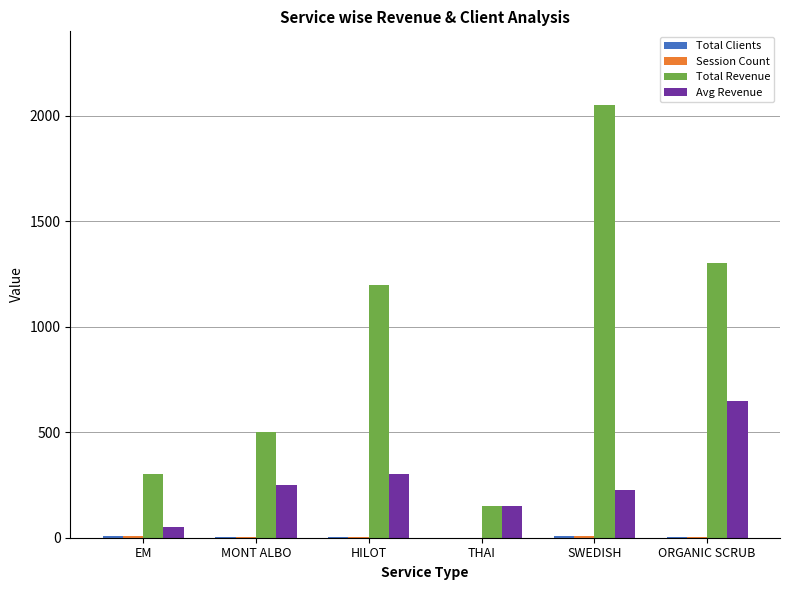

True or false: Total Revenue has a value of 3280 at SWEDISH.

False